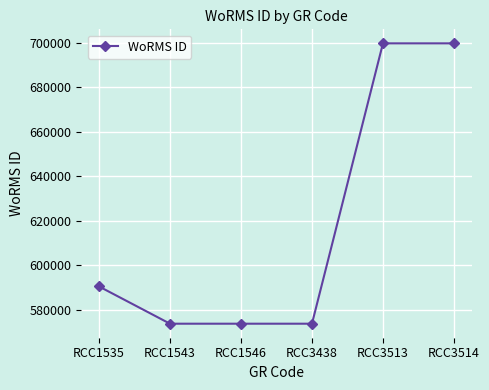

The value at RCC1546 is 573854. True or false?

True